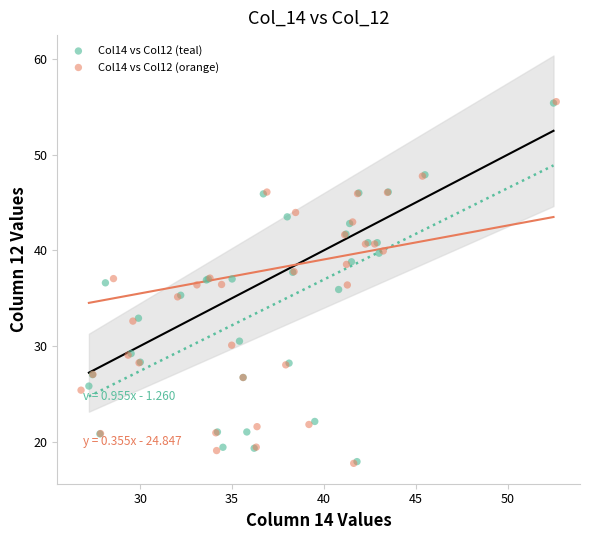

What are all the series names shown in the legend?

Col14 vs Col12 (teal), Col14 vs Col12 (orange)